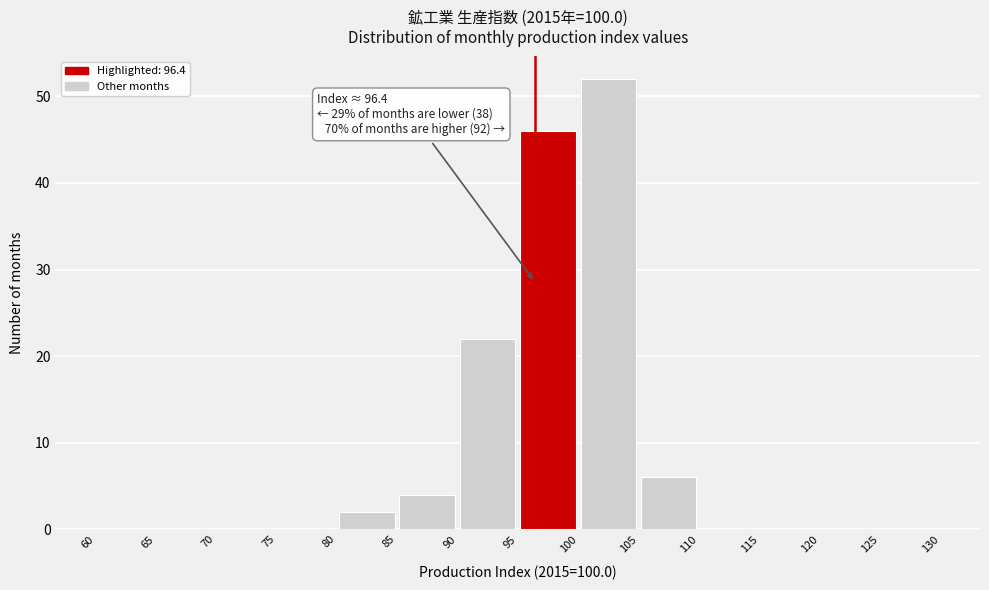

Which range on the x-axis has the tallest bar?

100 to 105